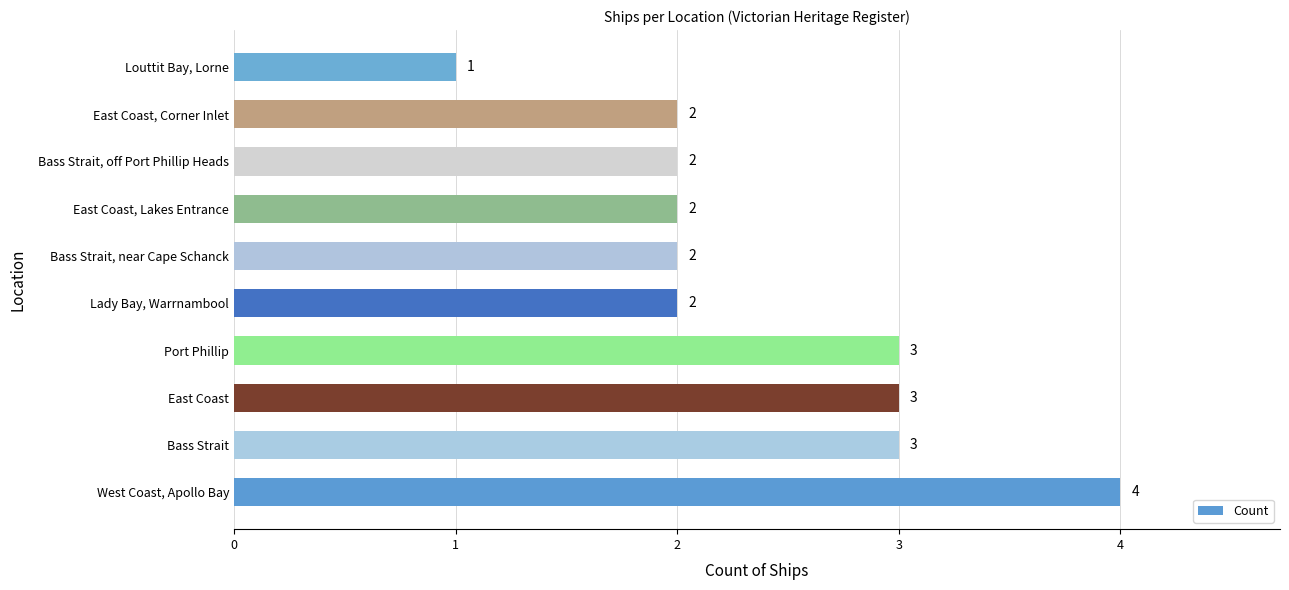

Rank the categories by value from lowest to highest.

Louttit Bay, Lorne, Lady Bay, Warrnambool, Bass Strait, near Cape Schanck, East Coast, Lakes Entrance, Bass Strait, off Port Phillip Heads, East Coast, Corner Inlet, Bass Strait, East Coast, Port Phillip, West Coast, Apollo Bay